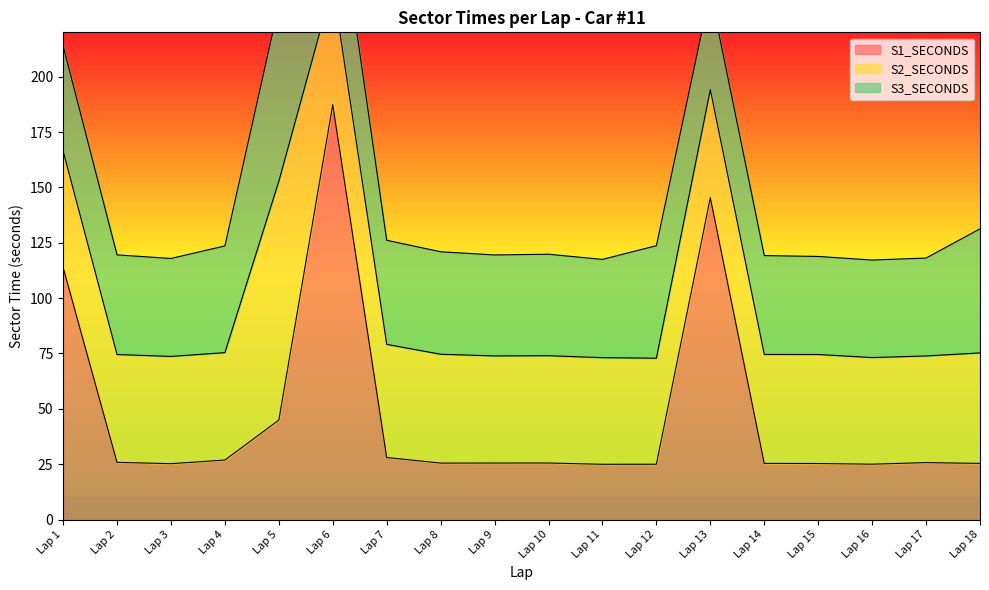

Rank the series at Lap 5 from lowest to highest value.

S1_SECONDS, S3_SECONDS, S2_SECONDS